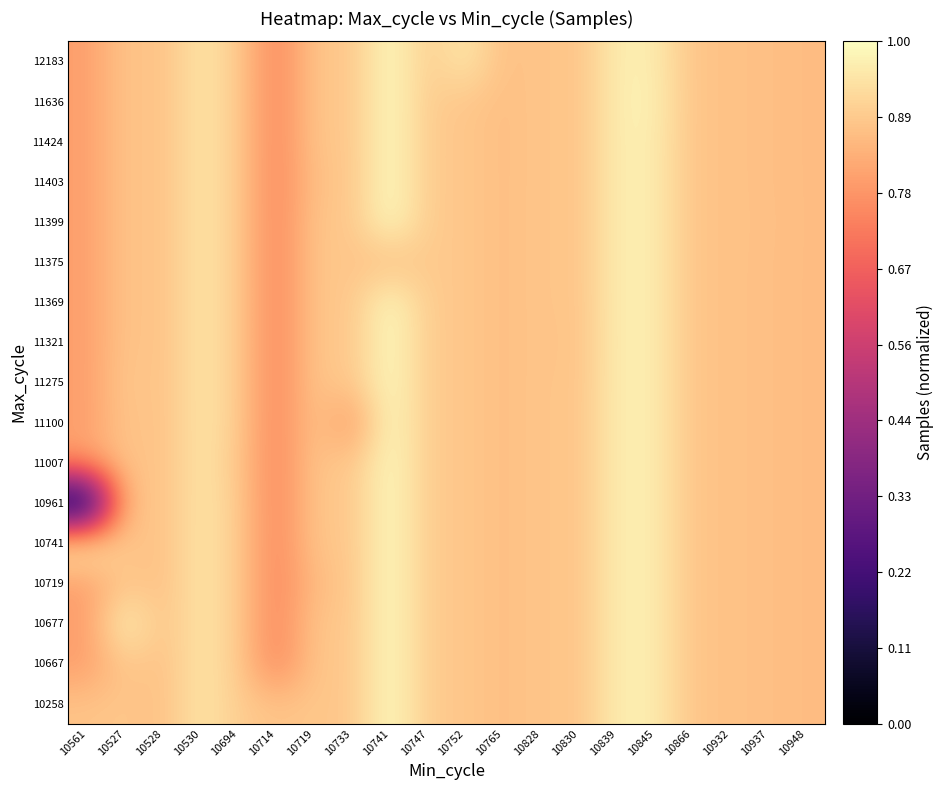

Reading left to right, what are all the values shown in this chart?

10258: 10561=0.9	10527=0.9	10528=0.9	10530=1.0	10694=0.9	10714=0.9	10719=0.9	10733=0.9	10741=1.0	10747=0.9	10752=0.9	10765=0.9	10828=0.9	10830=0.9	10839=1.0	10845=1.0	10866=0.9	10932=0.9	10937=0.9	10948=0.9
10667: 10561=0.8	10527=0.9	10528=0.9	10530=1.0	10694=0.9	10714=0.7	10719=0.9	10733=0.9	10741=1.0	10747=0.9	10752=0.9	10765=0.9	10828=0.9	10830=0.9	10839=1.0	10845=1.0	10866=0.9	10932=0.9	10937=0.9	10948=0.9
10677: 10561=0.8	10527=1.0	10528=0.9	10530=1.0	10694=0.9	10714=0.7	10719=0.9	10733=0.9	10741=1.0	10747=0.9	10752=0.9	10765=0.9	10828=0.9	10830=0.9	10839=1.0	10845=1.0	10866=0.9	10932=0.9	10937=0.9	10948=0.9
10719: 10561=0.8	10527=0.9	10528=0.9	10530=1.0	10694=0.9	10714=0.7	10719=0.9	10733=0.9	10741=1.0	10747=0.9	10752=0.9	10765=0.9	10828=0.9	10830=0.9	10839=1.0	10845=1.0	10866=0.9	10932=0.9	10937=0.9	10948=0.9
10741: 10561=1.0	10527=0.9	10528=0.9	10530=1.0	10694=0.9	10714=0.7	10719=0.9	10733=0.9	10741=1.0	10747=0.9	10752=0.9	10765=0.9	10828=0.9	10830=0.9	10839=1.0	10845=1.0	10866=0.9	10932=0.9	10937=0.9	10948=0.9
10961: 10561=0.0	10527=0.9	10528=0.9	10530=1.0	10694=0.9	10714=0.7	10719=0.9	10733=0.9	10741=1.0	10747=0.9	10752=0.9	10765=0.9	10828=0.9	10830=0.9	10839=1.0	10845=1.0	10866=0.9	10932=0.9	10937=0.9	10948=0.9
11007: 10561=0.8	10527=0.9	10528=0.9	10530=1.0	10694=0.9	10714=0.7	10719=0.9	10733=0.9	10741=1.0	10747=0.9	10752=0.9	10765=0.9	10828=0.9	10830=0.9	10839=1.0	10845=1.0	10866=0.9	10932=0.9	10937=0.9	10948=0.9
11100: 10561=0.8	10527=0.9	10528=0.9	10530=1.0	10694=0.9	10714=0.7	10719=0.9	10733=0.8	10741=1.0	10747=0.9	10752=0.9	10765=0.9	10828=0.9	10830=0.9	10839=1.0	10845=1.0	10866=0.9	10932=0.9	10937=0.9	10948=0.9
11275: 10561=0.8	10527=0.9	10528=0.9	10530=1.0	10694=0.9	10714=0.7	10719=0.9	10733=0.9	10741=1.0	10747=0.9	10752=0.9	10765=0.9	10828=0.9	10830=0.9	10839=1.0	10845=1.0	10866=0.9	10932=0.9	10937=0.9	10948=0.9
11321: 10561=0.8	10527=0.9	10528=0.9	10530=1.0	10694=0.9	10714=0.7	10719=0.9	10733=0.9	10741=1.0	10747=0.9	10752=0.9	10765=0.9	10828=0.9	10830=0.9	10839=1.0	10845=1.0	10866=0.9	10932=0.9	10937=0.9	10948=0.9
11369: 10561=0.8	10527=0.9	10528=0.9	10530=1.0	10694=0.9	10714=0.7	10719=0.9	10733=0.9	10741=1.0	10747=0.9	10752=0.9	10765=0.9	10828=0.9	10830=0.9	10839=1.0	10845=1.0	10866=0.9	10932=0.9	10937=0.9	10948=0.9
11375: 10561=0.8	10527=0.9	10528=0.9	10530=1.0	10694=0.9	10714=0.7	10719=0.9	10733=0.9	10741=0.9	10747=0.9	10752=0.9	10765=0.9	10828=0.9	10830=0.9	10839=1.0	10845=1.0	10866=0.9	10932=0.9	10937=0.9	10948=0.9
11399: 10561=0.8	10527=0.9	10528=0.9	10530=1.0	10694=0.9	10714=0.7	10719=0.9	10733=0.9	10741=1.0	10747=0.9	10752=0.9	10765=0.9	10828=0.9	10830=0.9	10839=1.0	10845=1.0	10866=0.9	10932=0.9	10937=0.9	10948=0.9
11403: 10561=0.8	10527=0.9	10528=0.9	10530=1.0	10694=0.9	10714=0.7	10719=0.9	10733=0.9	10741=1.0	10747=0.9	10752=0.9	10765=0.9	10828=0.9	10830=0.9	10839=1.0	10845=1.0	10866=0.9	10932=0.9	10937=0.9	10948=0.9
11424: 10561=0.8	10527=0.9	10528=0.9	10530=1.0	10694=0.9	10714=0.7	10719=0.9	10733=0.9	10741=1.0	10747=0.9	10752=0.9	10765=0.9	10828=0.9	10830=0.9	10839=1.0	10845=1.0	10866=0.9	10932=0.9	10937=0.9	10948=0.9
11636: 10561=0.8	10527=0.9	10528=0.9	10530=1.0	10694=0.9	10714=0.7	10719=0.9	10733=0.9	10741=1.0	10747=0.9	10752=0.9	10765=0.9	10828=0.9	10830=0.9	10839=1.0	10845=1.0	10866=0.9	10932=0.9	10937=0.9	10948=0.9
12183: 10561=0.8	10527=0.9	10528=0.9	10530=1.0	10694=0.9	10714=0.7	10719=0.9	10733=0.9	10741=1.0	10747=0.9	10752=1.0	10765=0.9	10828=0.9	10830=0.9	10839=1.0	10845=1.0	10866=0.9	10932=0.9	10937=0.9	10948=0.9